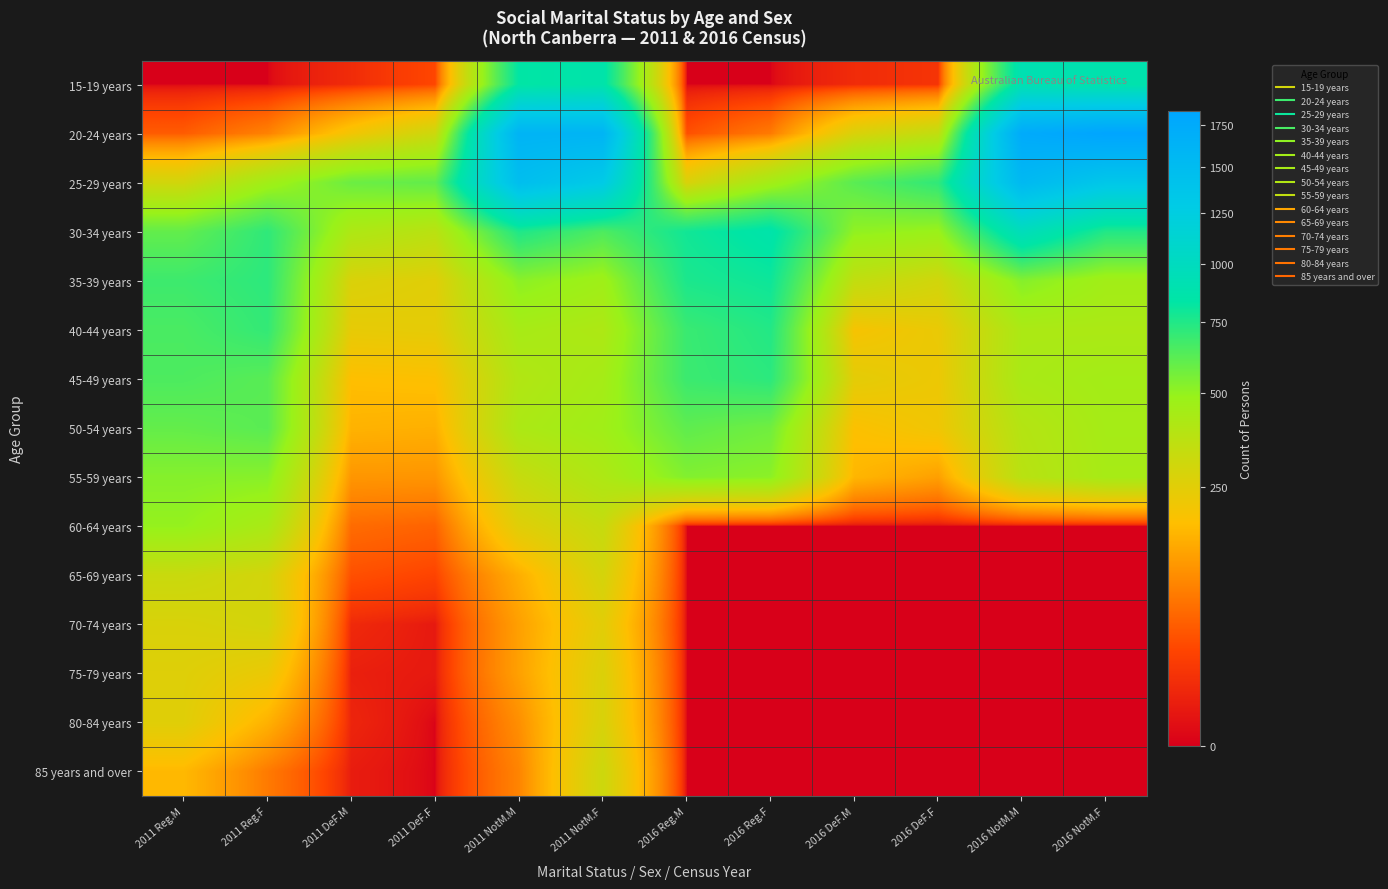

Which has a higher value, 2011 DeF.M or 2016 Reg.F?

2011 DeF.M